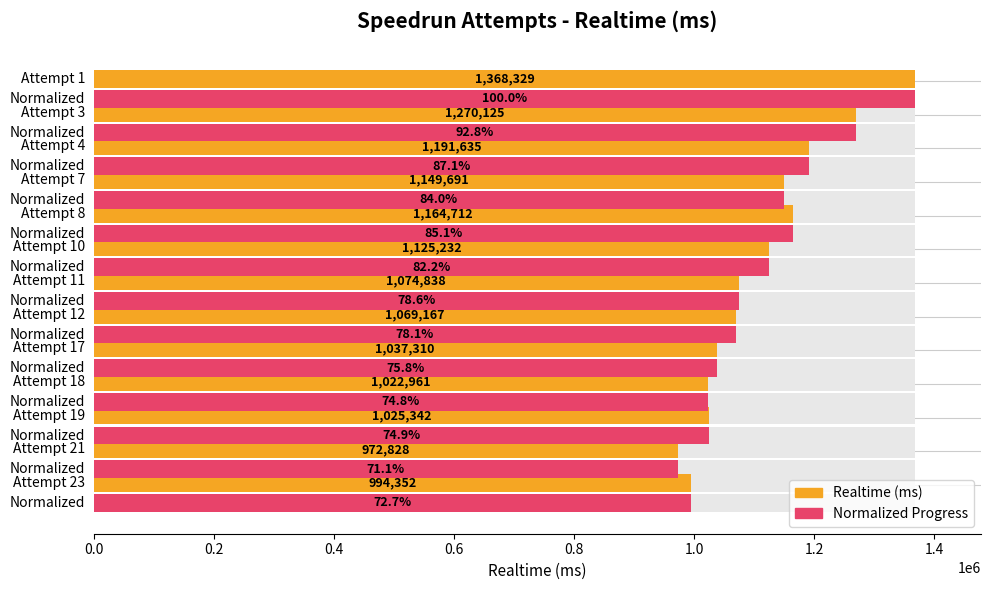

The value of Realtime (ms) at 1.4 is 528064.0. True or false?

False